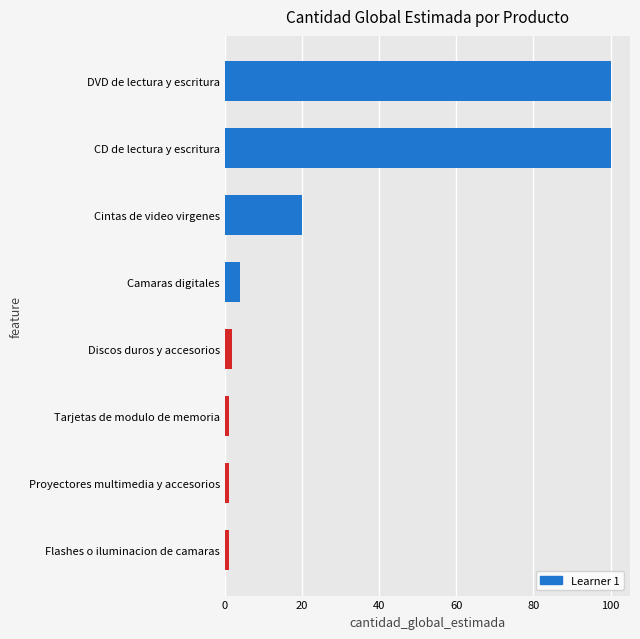

What is the average value?

29